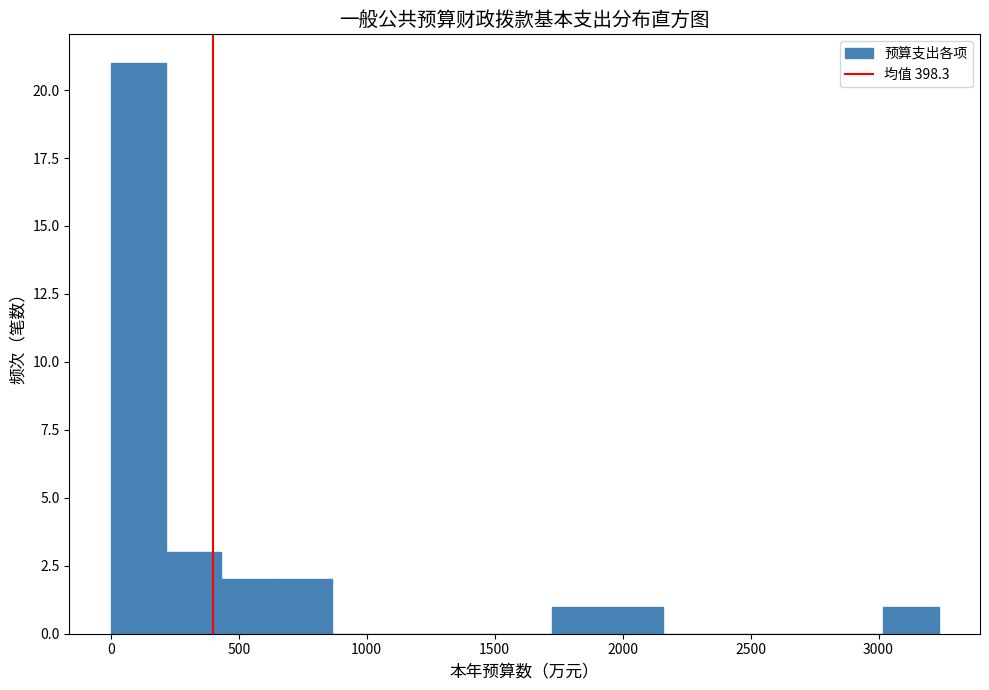

Over which range of the x-axis is the bar tallest?

0 to 200